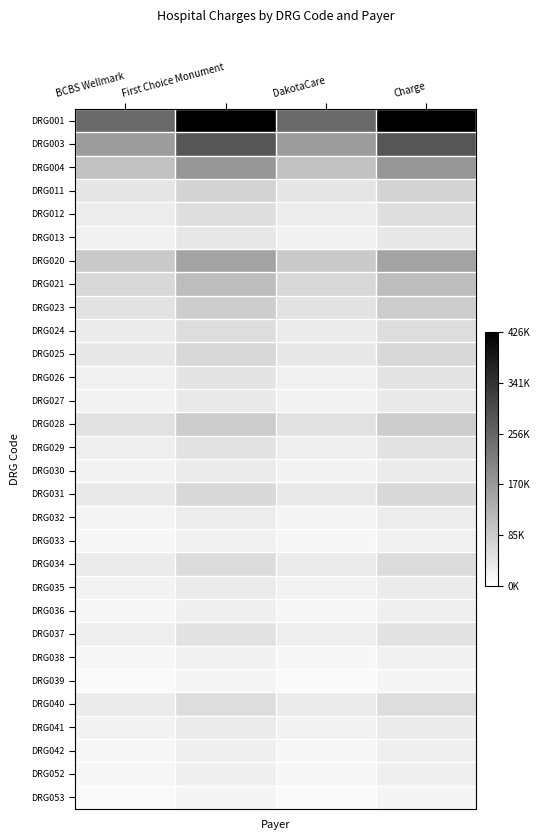

Reading right to left, extract all data points from this chart.

DRG001: Charge=1.0	DakotaCare=0.6	First Choice Monument=1.0	BCBS Wellmark=0.6
DRG003: Charge=0.7	DakotaCare=0.4	First Choice Monument=0.7	BCBS Wellmark=0.4
DRG004: Charge=0.4	DakotaCare=0.2	First Choice Monument=0.4	BCBS Wellmark=0.2
DRG011: Charge=0.2	DakotaCare=0.1	First Choice Monument=0.2	BCBS Wellmark=0.1
DRG012: Charge=0.1	DakotaCare=0.1	First Choice Monument=0.1	BCBS Wellmark=0.1
DRG013: Charge=0.1	DakotaCare=0.1	First Choice Monument=0.1	BCBS Wellmark=0.1
DRG020: Charge=0.4	DakotaCare=0.2	First Choice Monument=0.4	BCBS Wellmark=0.2
DRG021: Charge=0.3	DakotaCare=0.2	First Choice Monument=0.3	BCBS Wellmark=0.2
DRG023: Charge=0.2	DakotaCare=0.1	First Choice Monument=0.2	BCBS Wellmark=0.1
DRG024: Charge=0.1	DakotaCare=0.1	First Choice Monument=0.1	BCBS Wellmark=0.1
DRG025: Charge=0.2	DakotaCare=0.1	First Choice Monument=0.2	BCBS Wellmark=0.1
DRG026: Charge=0.1	DakotaCare=0.1	First Choice Monument=0.1	BCBS Wellmark=0.1
DRG027: Charge=0.1	DakotaCare=0.1	First Choice Monument=0.1	BCBS Wellmark=0.1
DRG028: Charge=0.2	DakotaCare=0.1	First Choice Monument=0.2	BCBS Wellmark=0.1
DRG029: Charge=0.1	DakotaCare=0.1	First Choice Monument=0.1	BCBS Wellmark=0.1
DRG030: Charge=0.1	DakotaCare=0.0	First Choice Monument=0.1	BCBS Wellmark=0.0
DRG031: Charge=0.2	DakotaCare=0.1	First Choice Monument=0.2	BCBS Wellmark=0.1
DRG032: Charge=0.1	DakotaCare=0.0	First Choice Monument=0.1	BCBS Wellmark=0.0
DRG033: Charge=0.1	DakotaCare=0.0	First Choice Monument=0.1	BCBS Wellmark=0.0
DRG034: Charge=0.1	DakotaCare=0.1	First Choice Monument=0.1	BCBS Wellmark=0.1
DRG035: Charge=0.1	DakotaCare=0.0	First Choice Monument=0.1	BCBS Wellmark=0.0
DRG036: Charge=0.1	DakotaCare=0.0	First Choice Monument=0.1	BCBS Wellmark=0.0
DRG037: Charge=0.1	DakotaCare=0.1	First Choice Monument=0.1	BCBS Wellmark=0.1
DRG038: Charge=0.1	DakotaCare=0.0	First Choice Monument=0.1	BCBS Wellmark=0.0
DRG039: Charge=0.0	DakotaCare=0.0	First Choice Monument=0.0	BCBS Wellmark=0.0
DRG040: Charge=0.1	DakotaCare=0.1	First Choice Monument=0.1	BCBS Wellmark=0.1
DRG041: Charge=0.1	DakotaCare=0.0	First Choice Monument=0.1	BCBS Wellmark=0.0
DRG042: Charge=0.1	DakotaCare=0.0	First Choice Monument=0.1	BCBS Wellmark=0.0
DRG052: Charge=0.1	DakotaCare=0.0	First Choice Monument=0.1	BCBS Wellmark=0.0
DRG053: Charge=0.0	DakotaCare=0.0	First Choice Monument=0.0	BCBS Wellmark=0.0